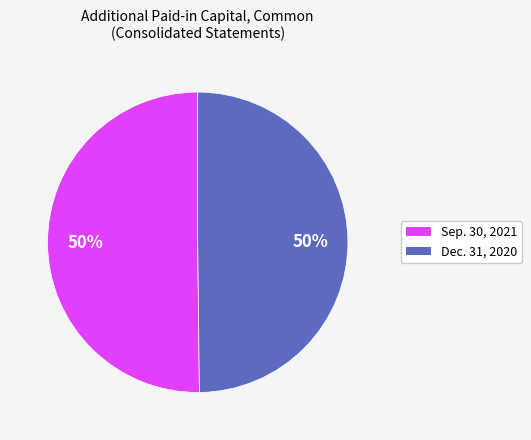

To the nearest percent, what is the average slice percentage?

50%